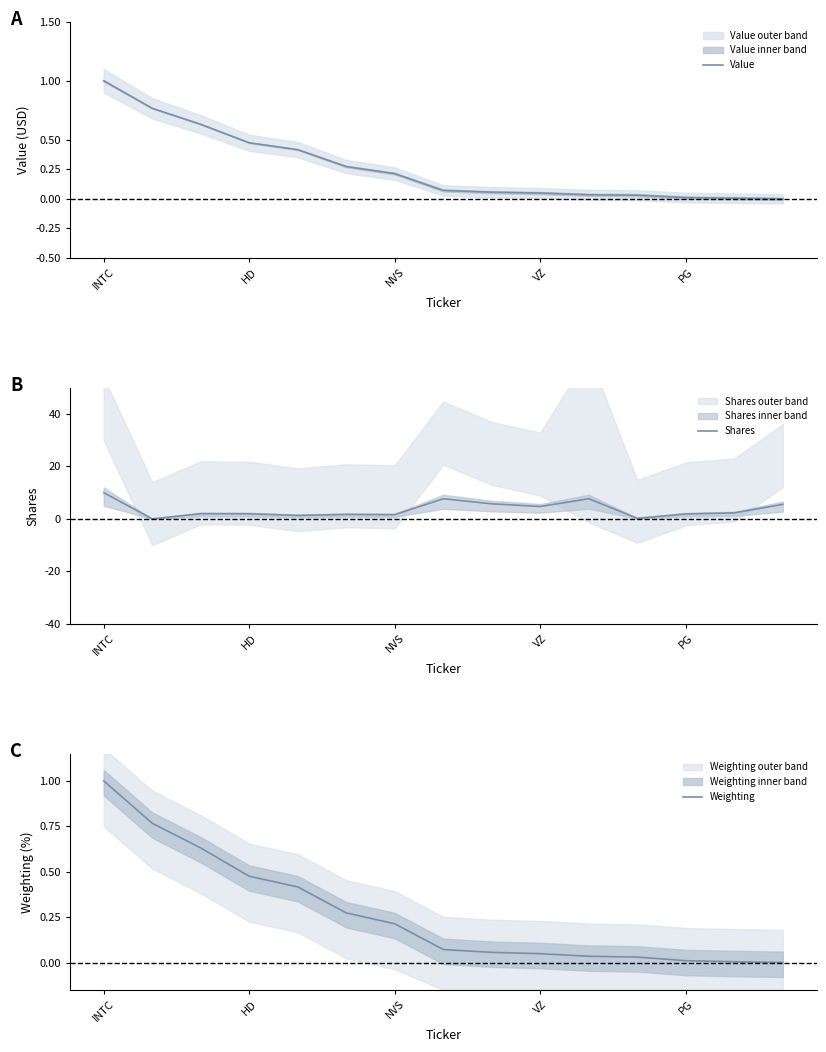

What is the maximum value for Weighting?

1.0